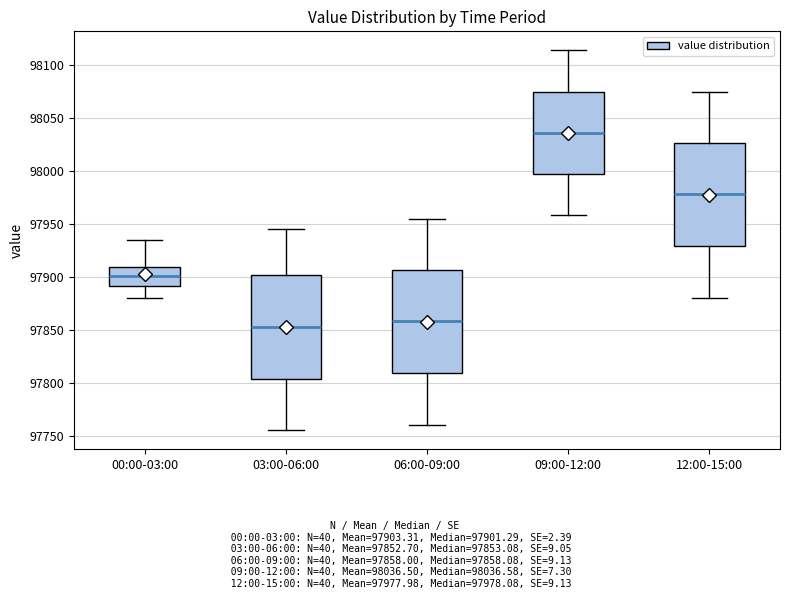

Which box has the highest median line?

09:00-12:00